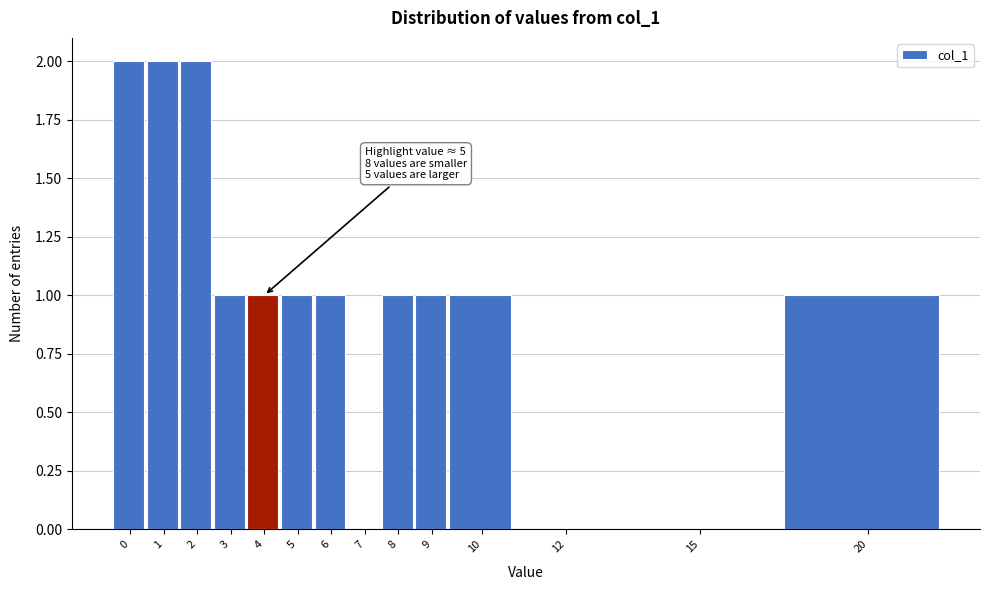

Reading left to right, extract all data points from this chart.

0=2	1=2	2=2	3=1	4=1	5=1	6=1	7=0	8=1	9=1	10=1	12=0	15=0	20=1